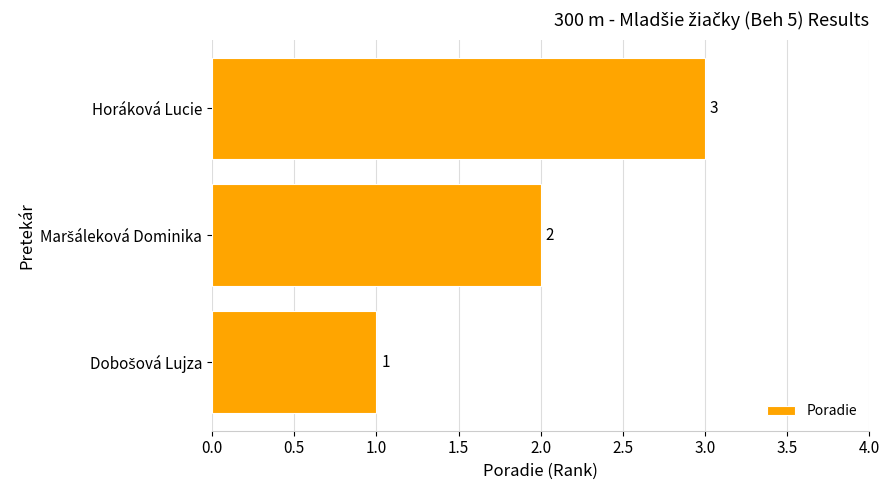

Count the values in the range 1 to 3.

3